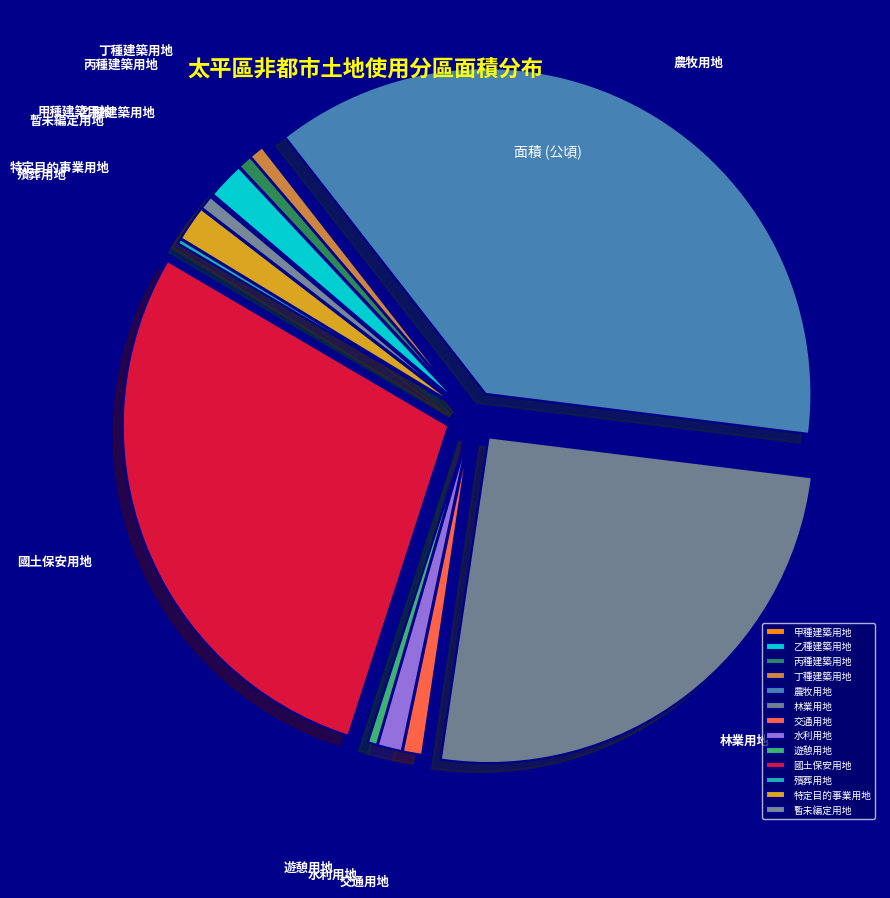

Between 農牧用地 and 丙種建築用地, which is larger?

農牧用地